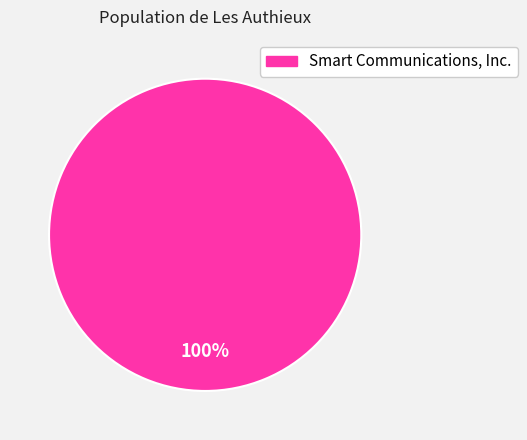

Is there a majority slice in this chart?

Yes